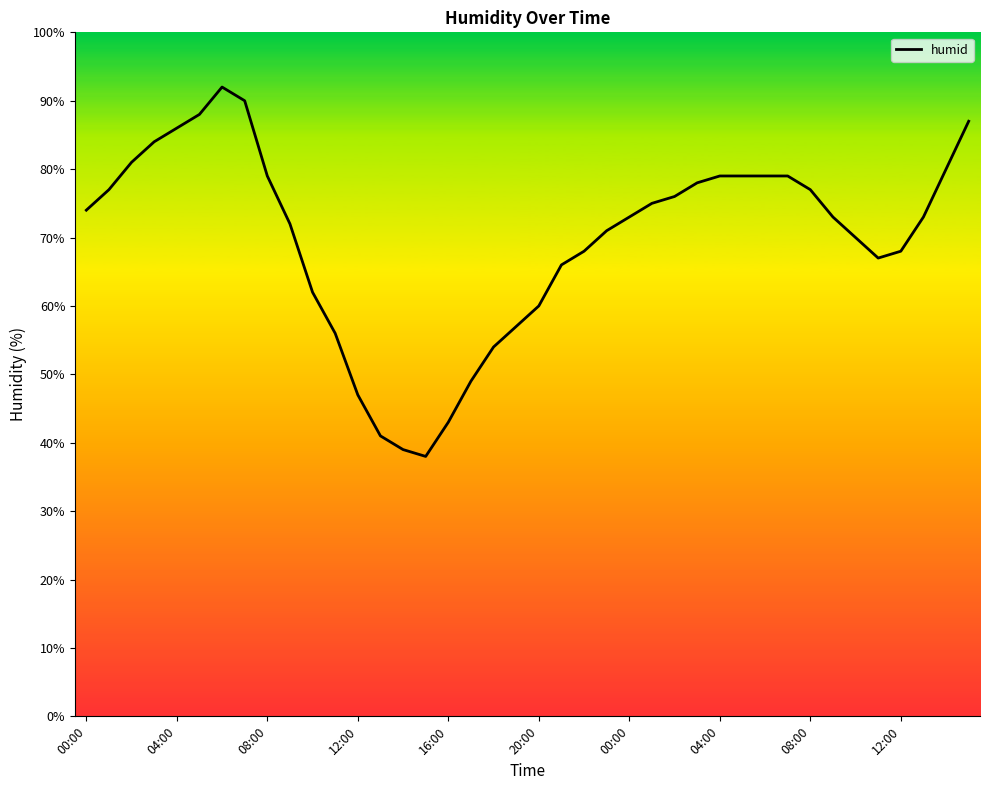

How many lines are shown in the chart?

1